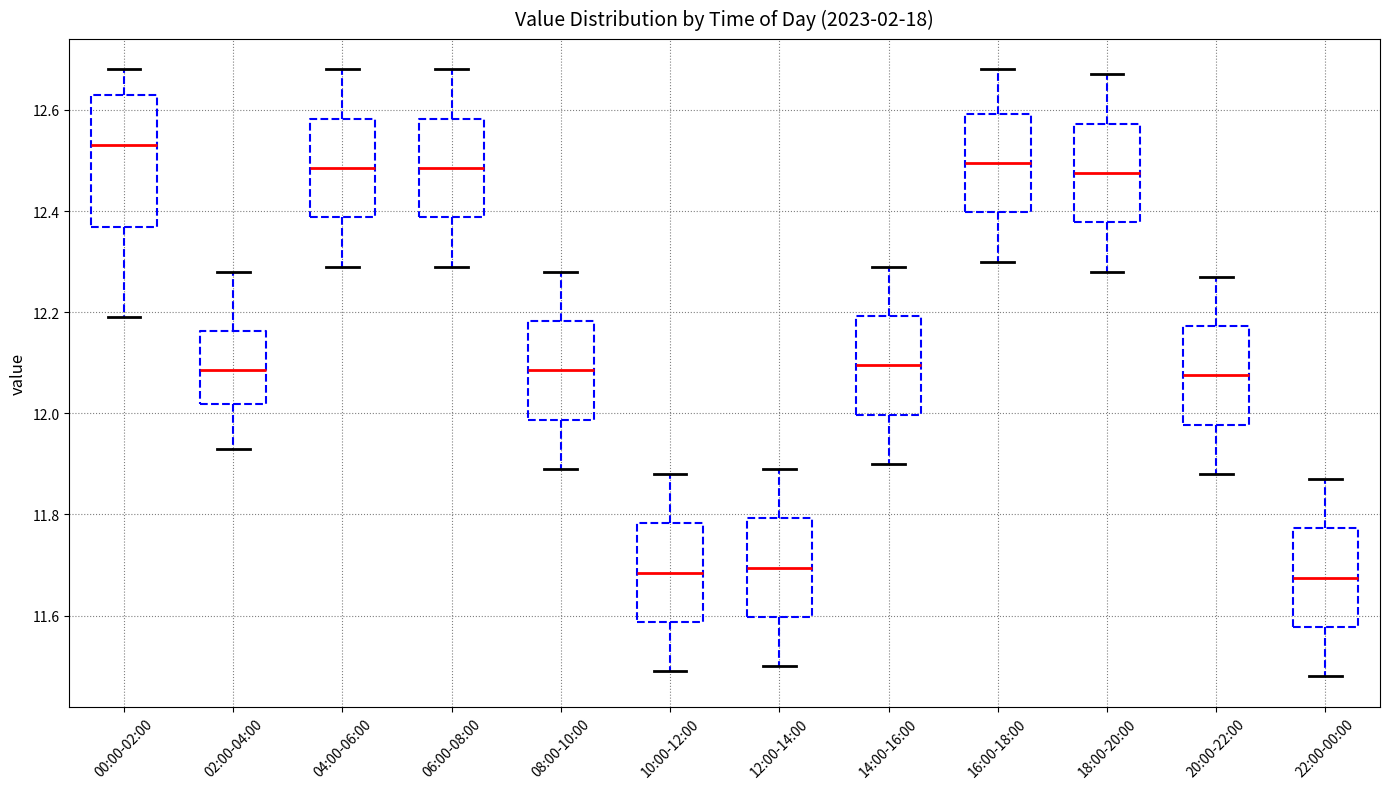

Where is the lower edge of the box for 22:00-00:00 on the y-axis? The values are not printed on the chart, so give them approximately, as read against the axis.

11.58